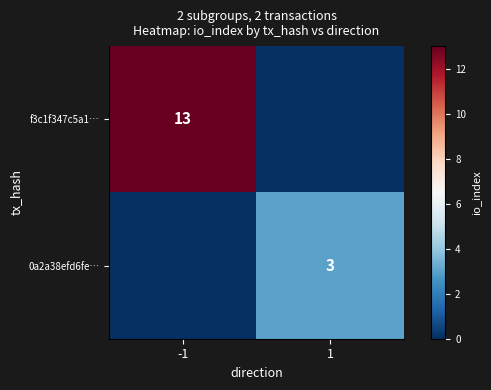

At which category is the sum across all series the highest?

-1